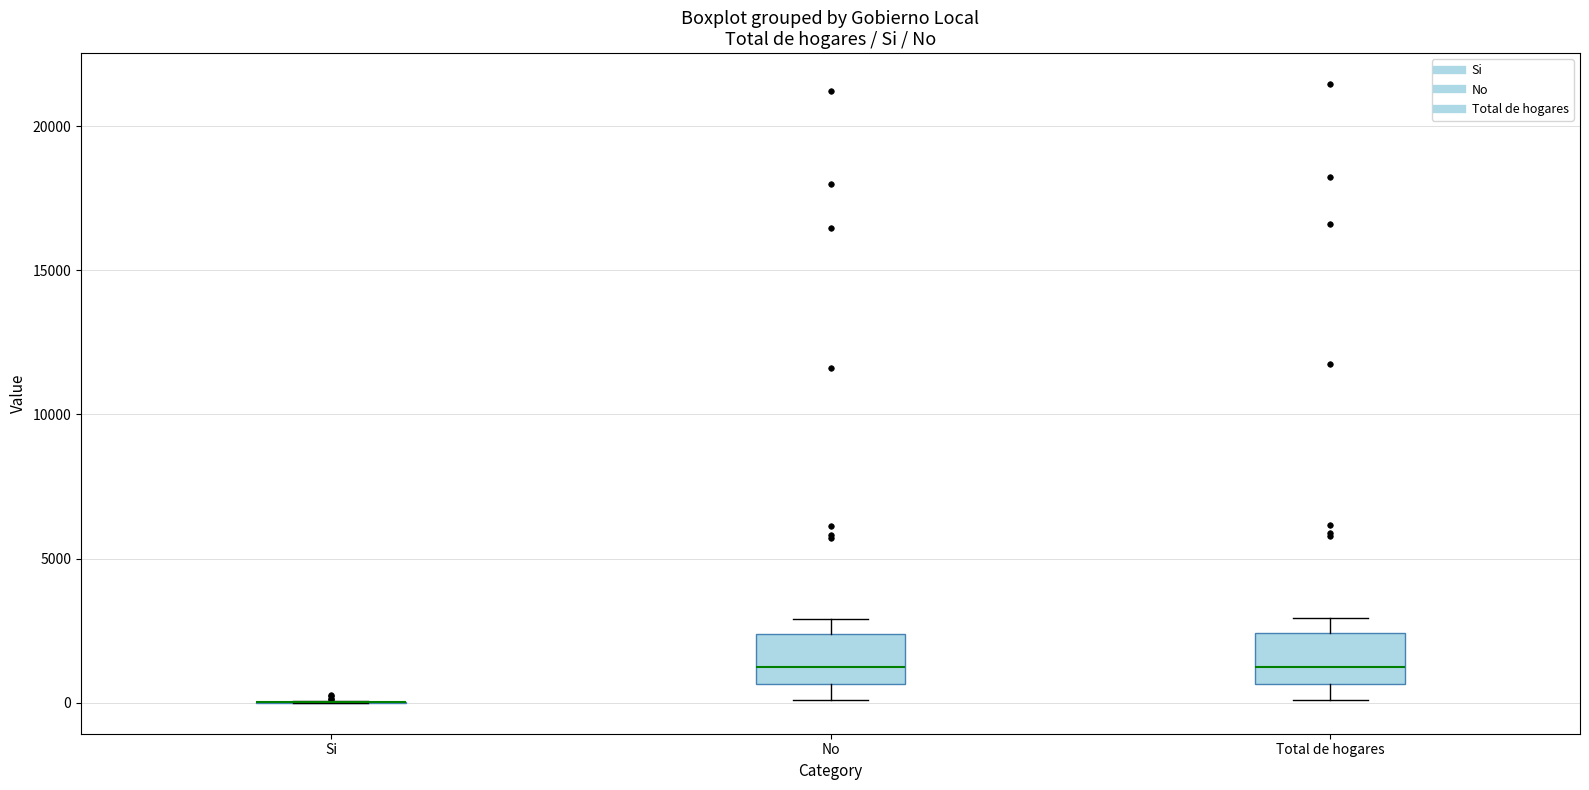

Reading left to right, read every box against the y-axis: the position of its median line, the range the box covers, and the ends of its whiskers. The values are not printed on the chart, so give them approximately, as read against the axis.

Si: box collapsed to a line at 0, whiskers 0 to 0
No: median 1000, box 500 to 2500, whiskers 0 to 3000
Total de hogares: median 1500, box 500 to 2500, whiskers 0 to 3000